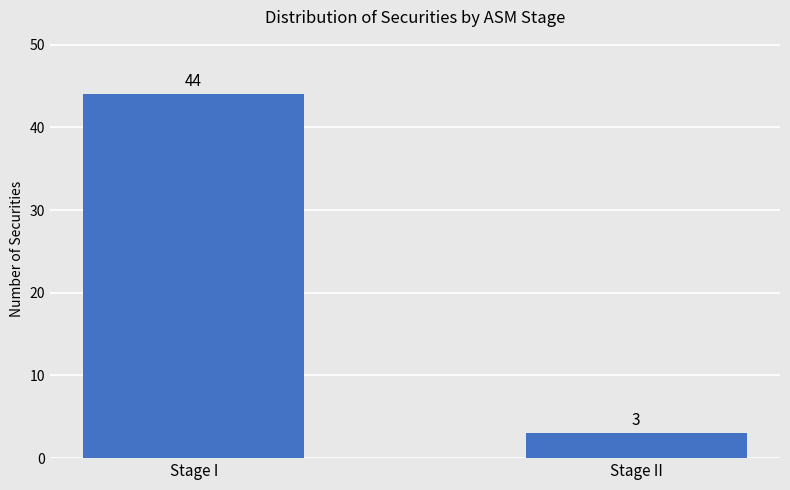

How many values are below 44?

1